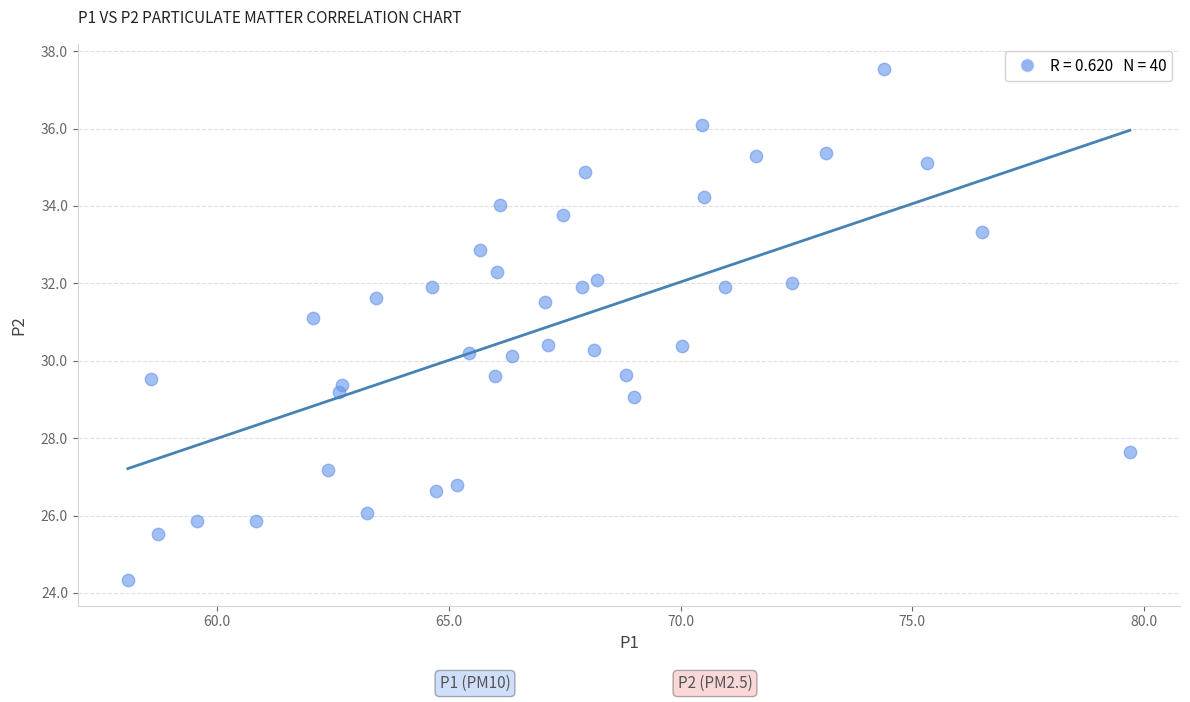

What is the range of Y values (max minus min)?

13.2